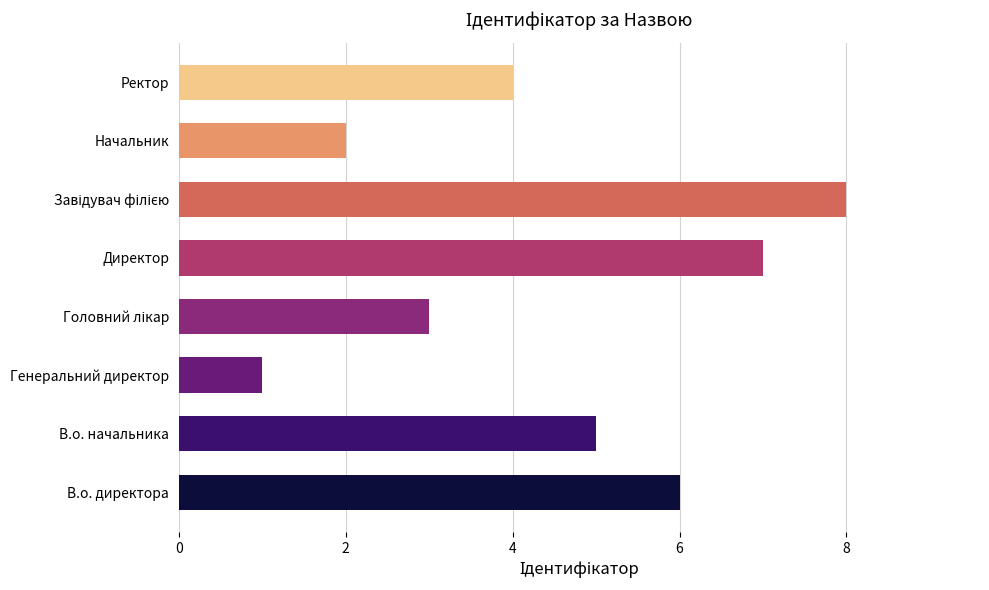

Reading bottom to top, extract all data points from this chart.

6	5	1	3	7	8	2	4